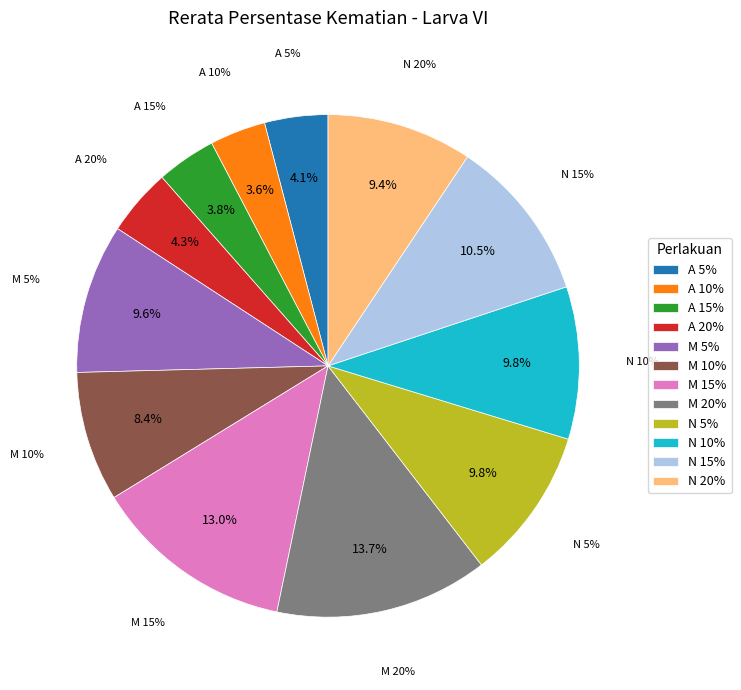

Rank the categories by value from highest to lowest.

M 20%, M 15%, N 15%, N 5%, N 10%, M 5%, N 20%, M 10%, A 20%, A 5%, A 15%, A 10%